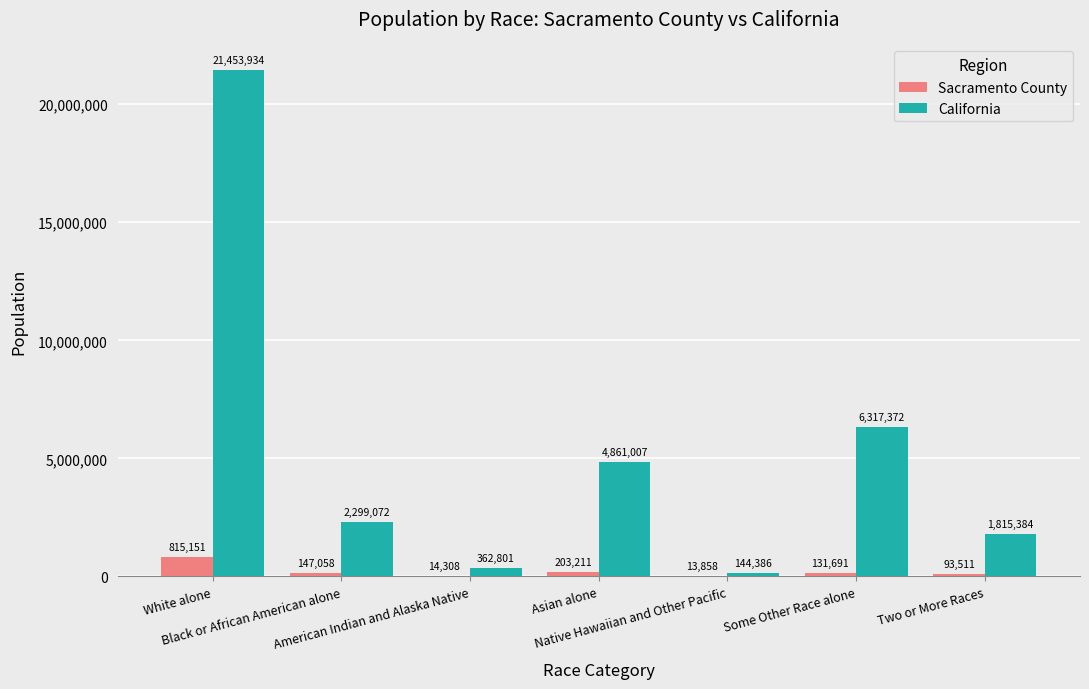

What is the sum of all Sacramento County values?

1418788